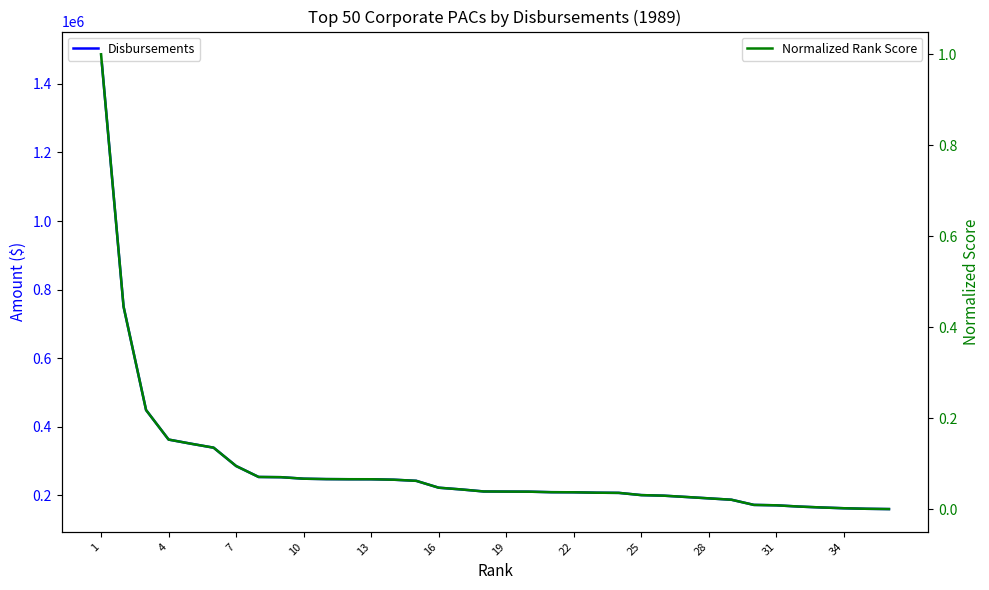

True or false: Disbursements and Normalized Rank Score cross at least once.

False